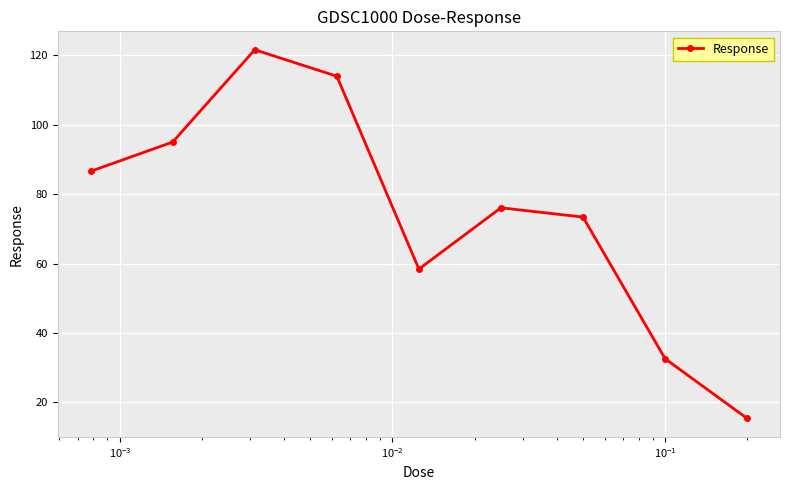

Reading left to right, extract all data points from this chart.

86.6	95.0	121.6	114.0	58.4	76.1	73.4	32.6	15.3